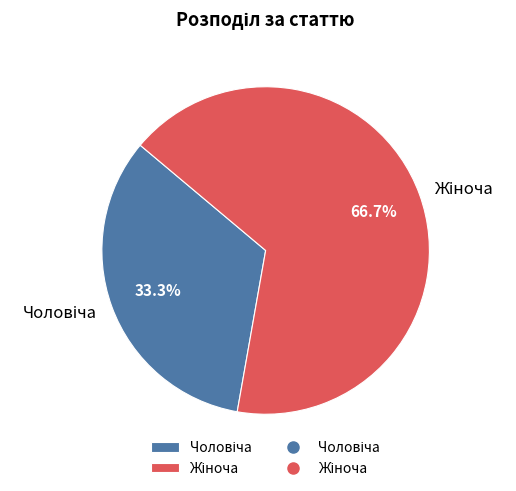

Is there a majority slice in this chart?

Yes